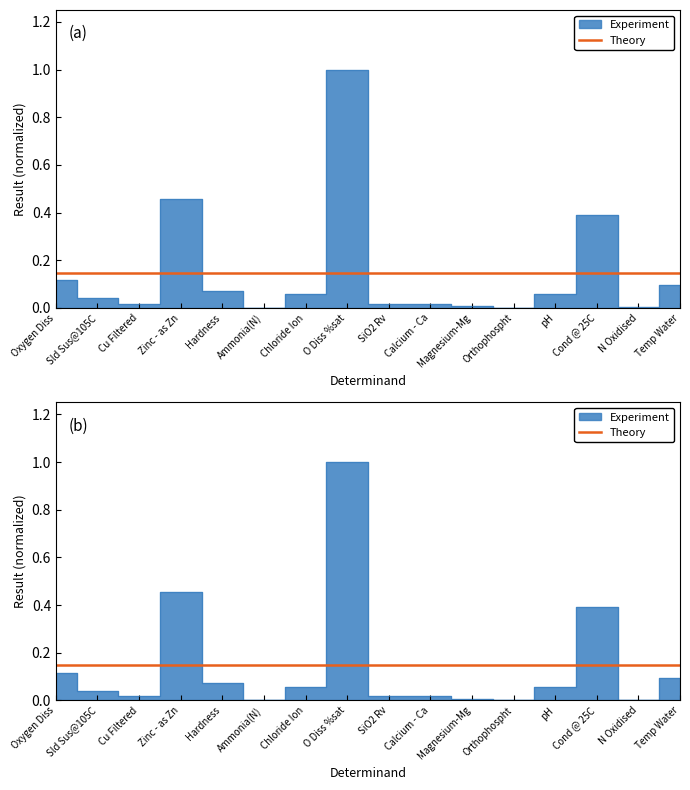

How many lines are shown in the chart?

1